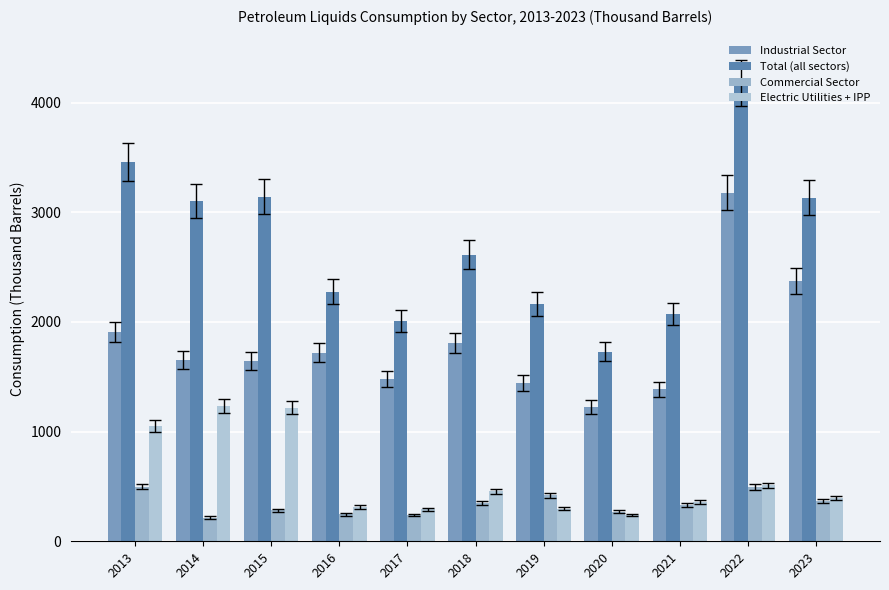

What is the average value of the Total (all sectors) series?

2716